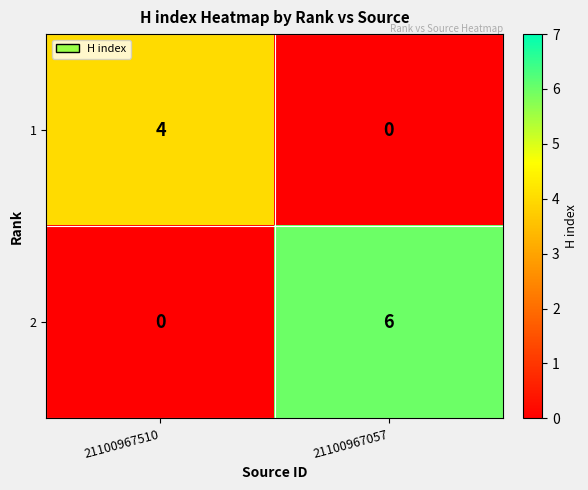

At which category is the sum across all series the highest?

21100967057